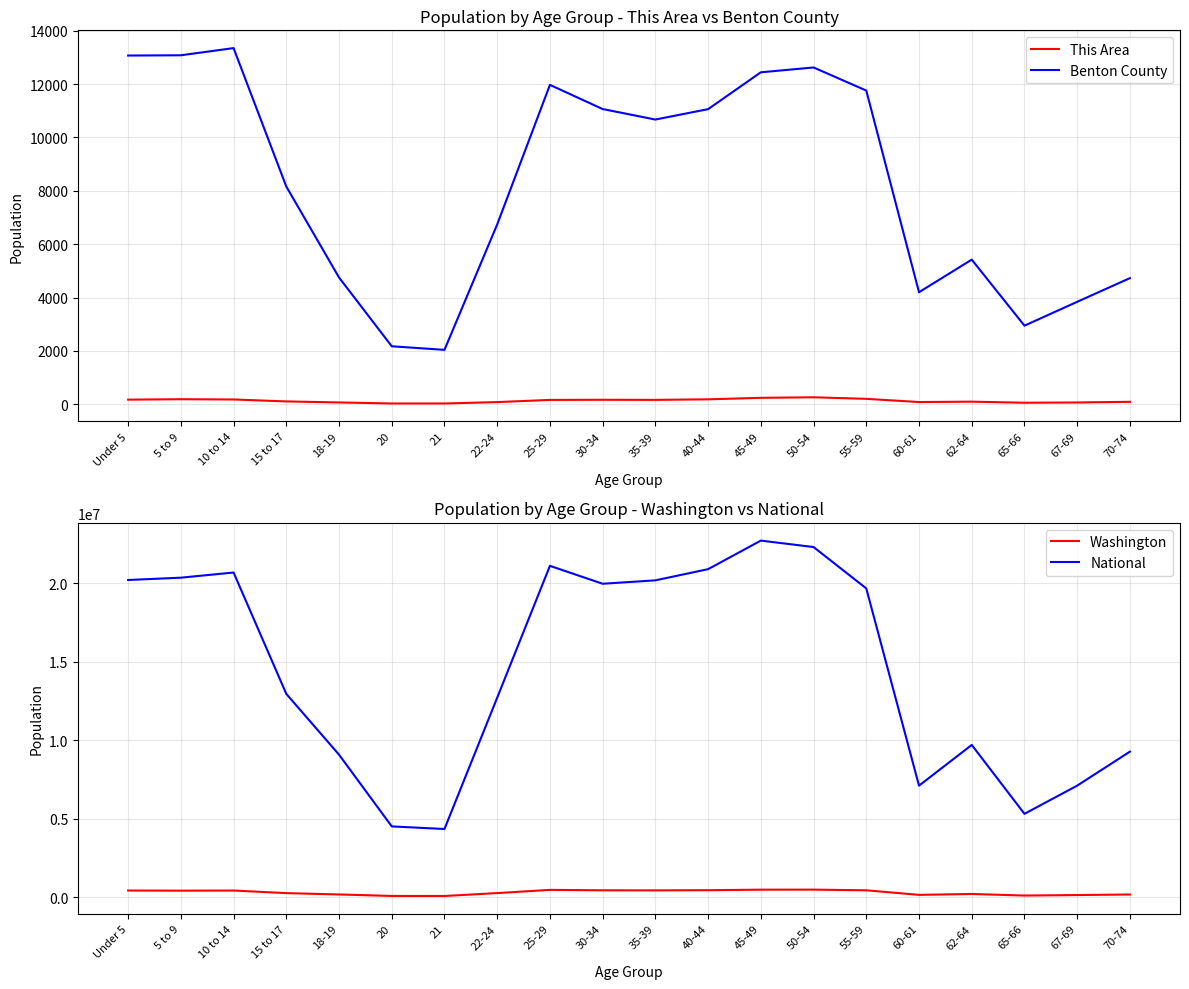

List the series in order of their peak value, highest first.

National, Washington, Benton County, This Area